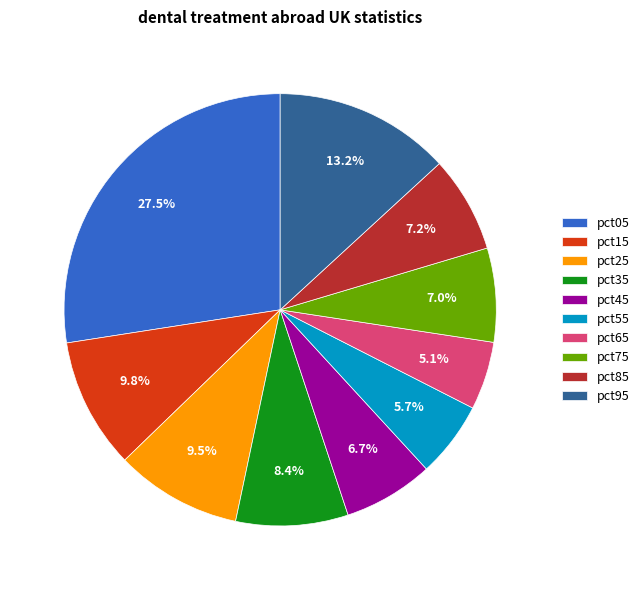

Which slice is the largest?

pct05